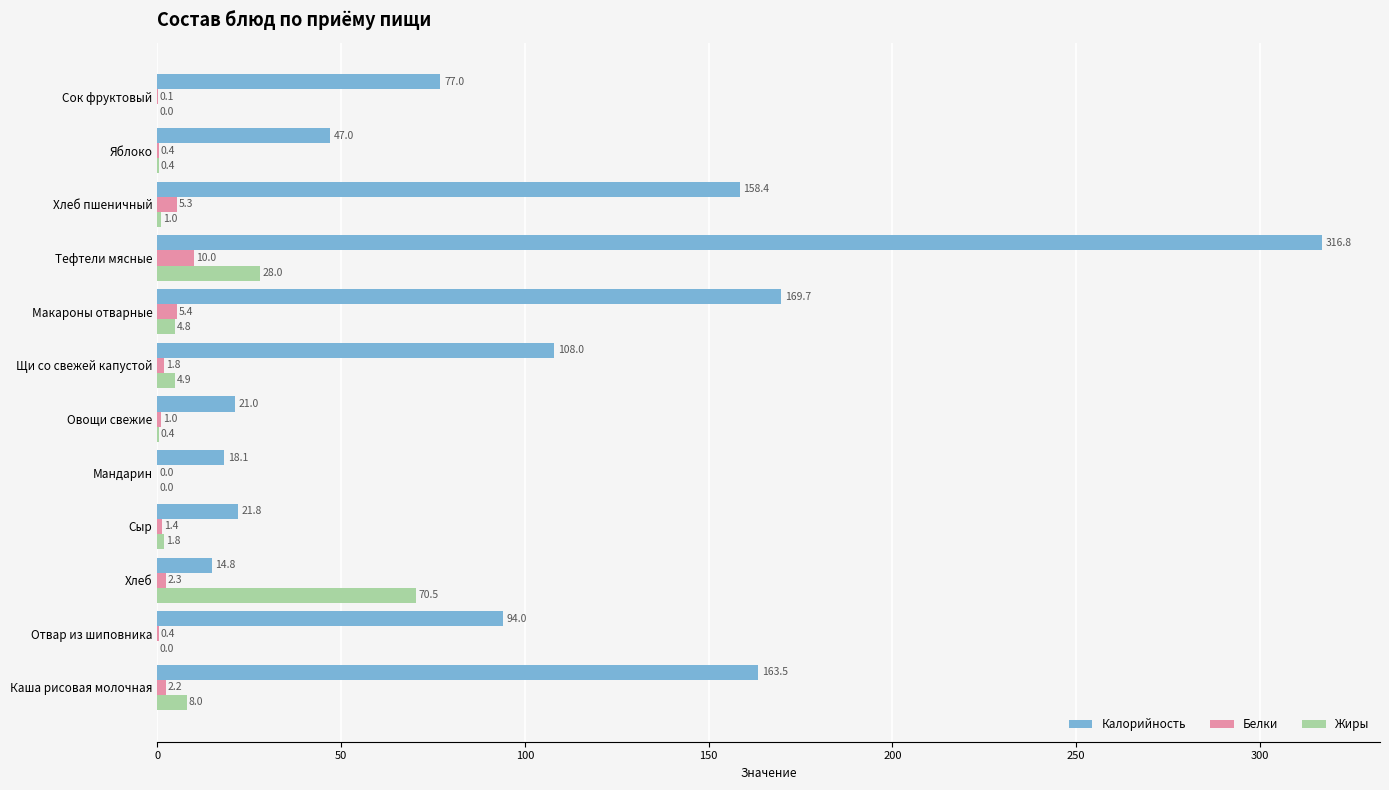

What is the sum of all Жиры values?

119.8